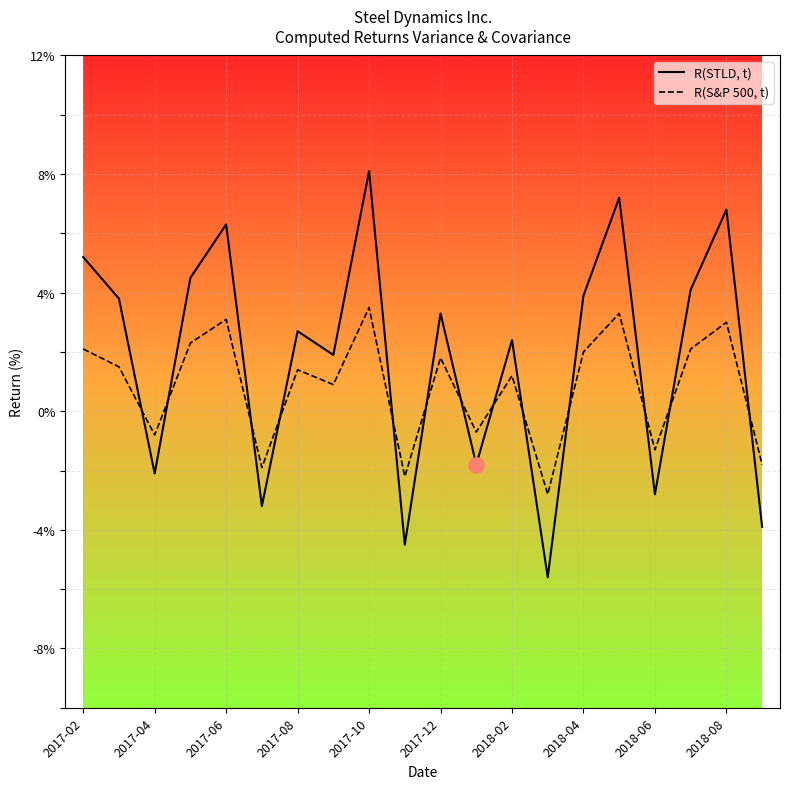

Which series has the widest spread of values?

R(STLD, t)